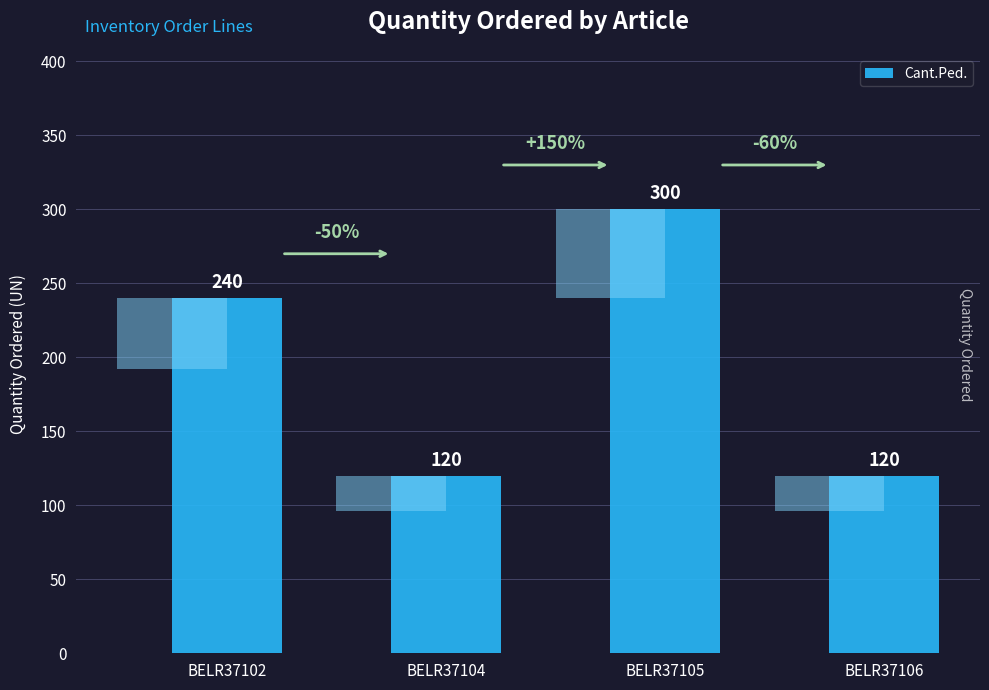

List the labels in order of value, smallest first.

BELR37104, BELR37106, BELR37102, BELR37105